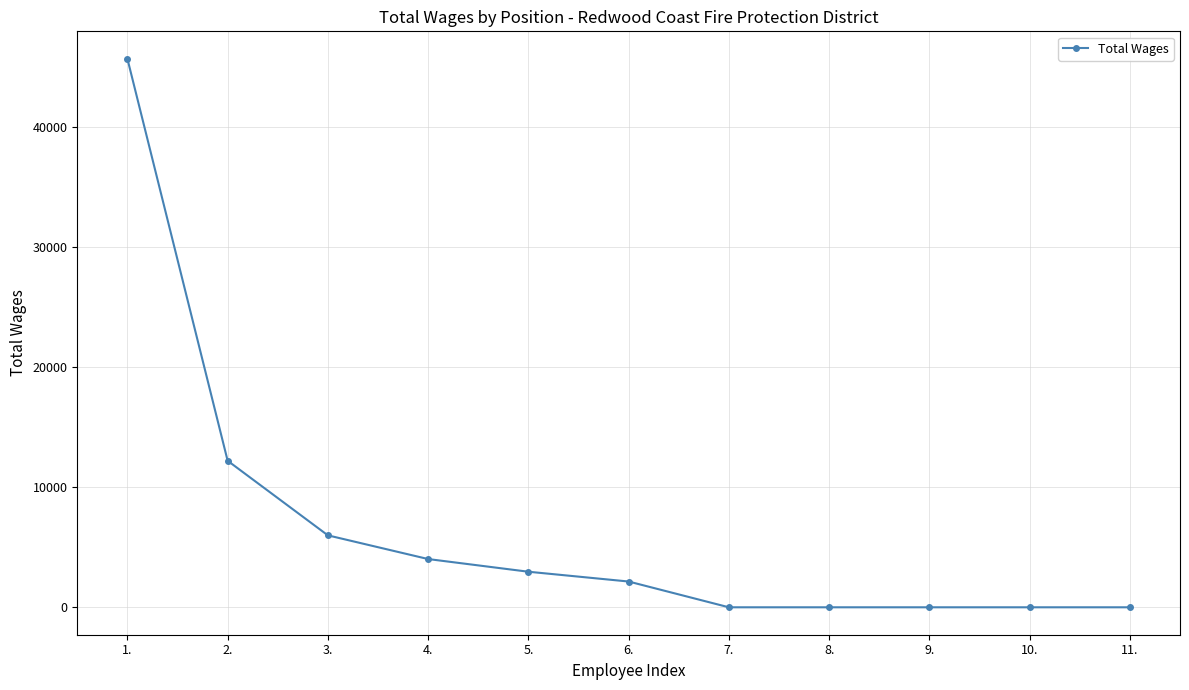

Count the number of categories in the chart.

11